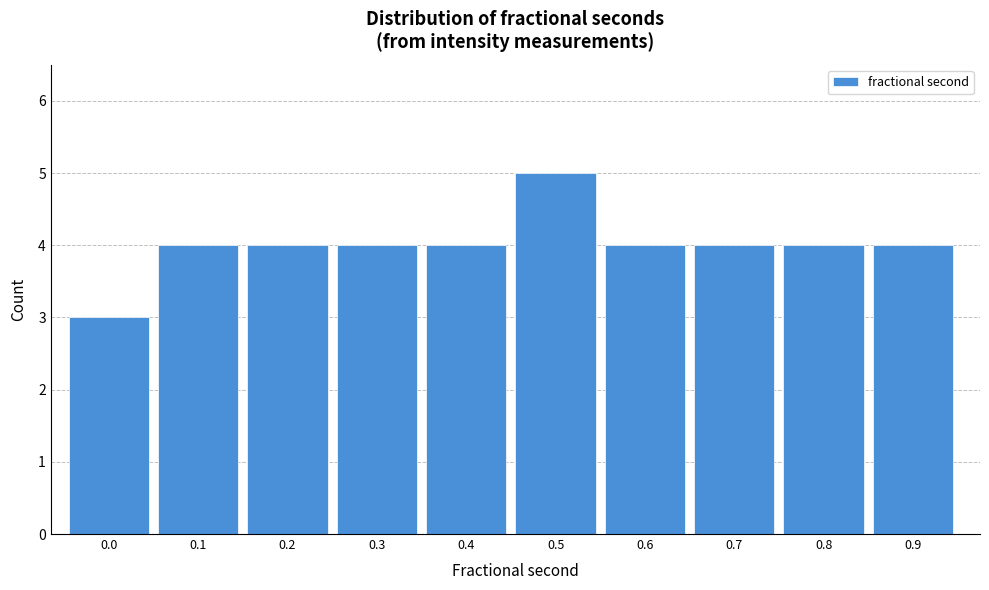

Reading right to left, transcribe all the data shown in this chart.

0.9=4	0.8=4	0.7=4	0.6=4	0.5=5	0.4=4	0.3=4	0.2=4	0.1=4	0.0=3